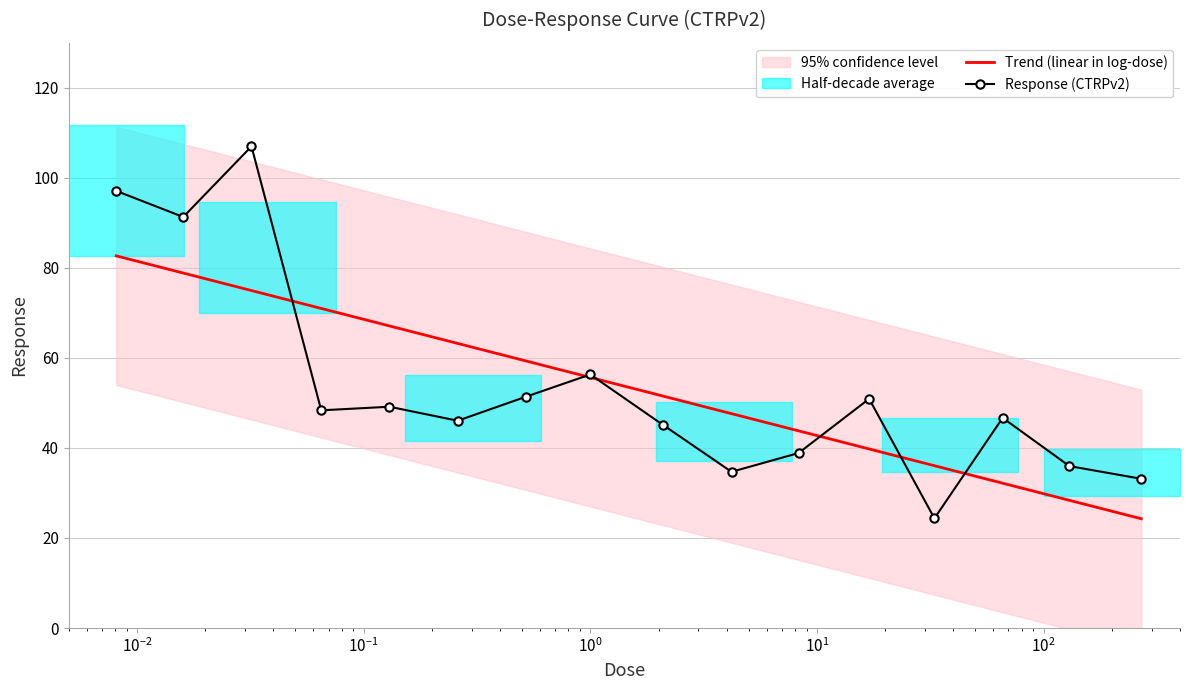

How many categories are shown in the chart?

16